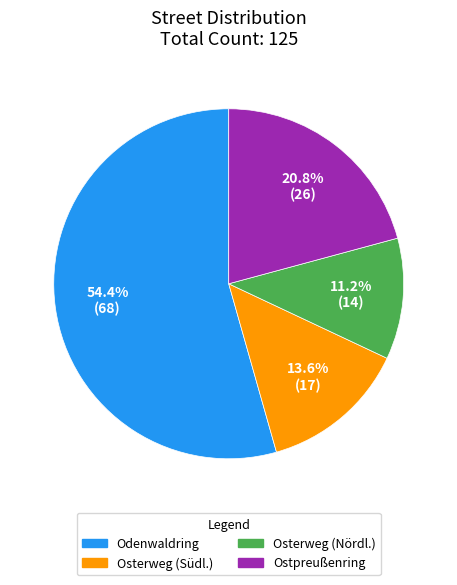

Between Osterweg (Südl.) and Osterweg (Nördl.), which is larger?

Osterweg (Südl.)